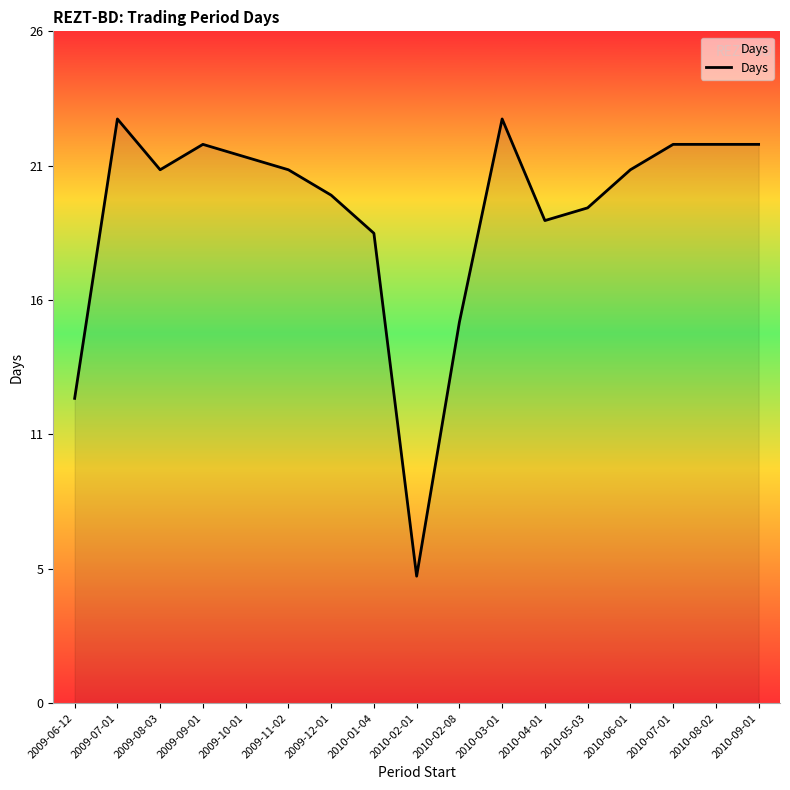

At which label does the data first exceed 21?

2009-07-01